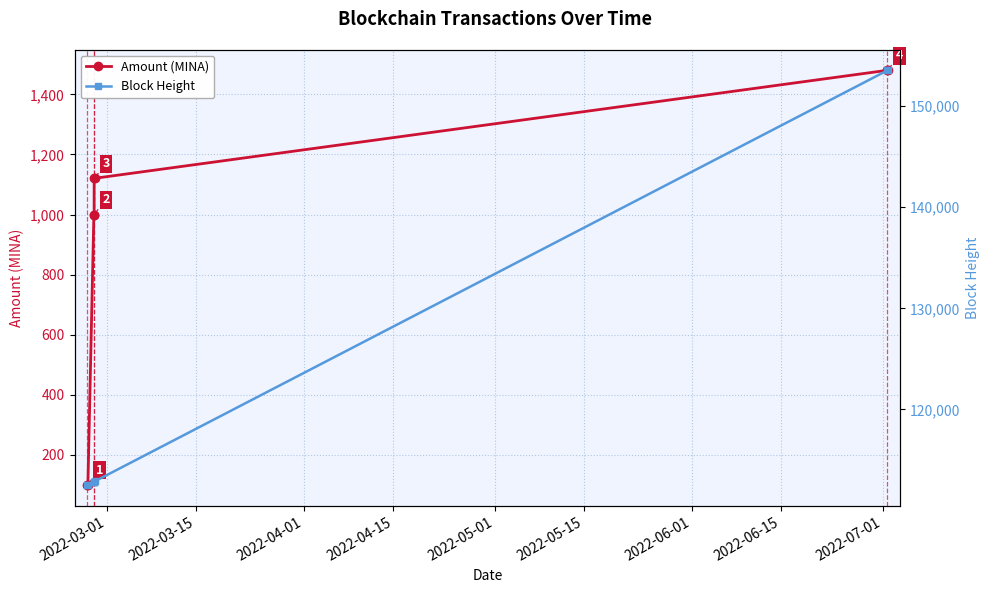

What is the value of the Amount (MINA) point at the 5th from the left?

1120.7